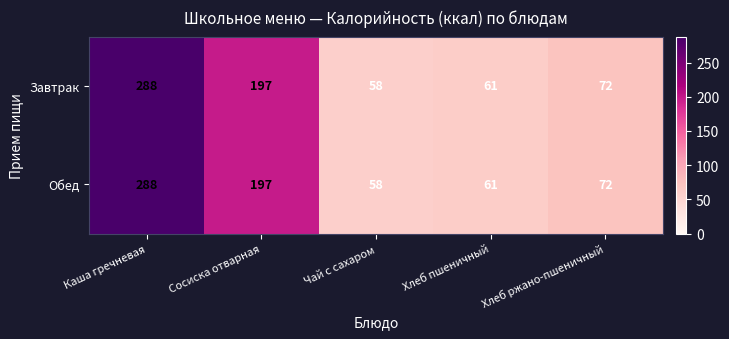

At which label is Завтрак closest to 173?

Сосиска отварная